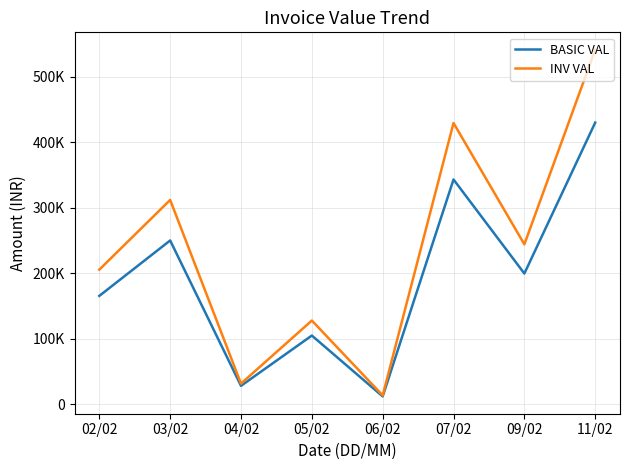

Is this an area chart (filled region under the line)?

No